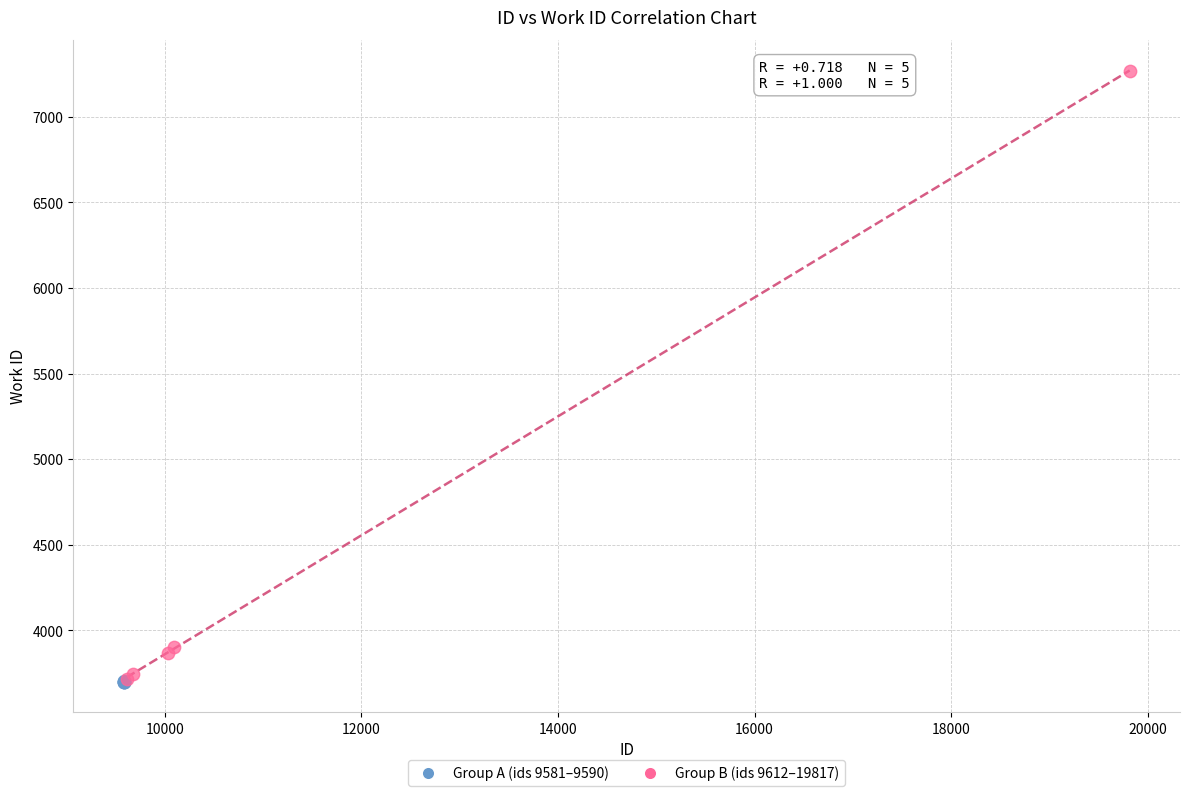

Which series has the largest Y range (max minus min)?

Group B (ids 9612–19817)